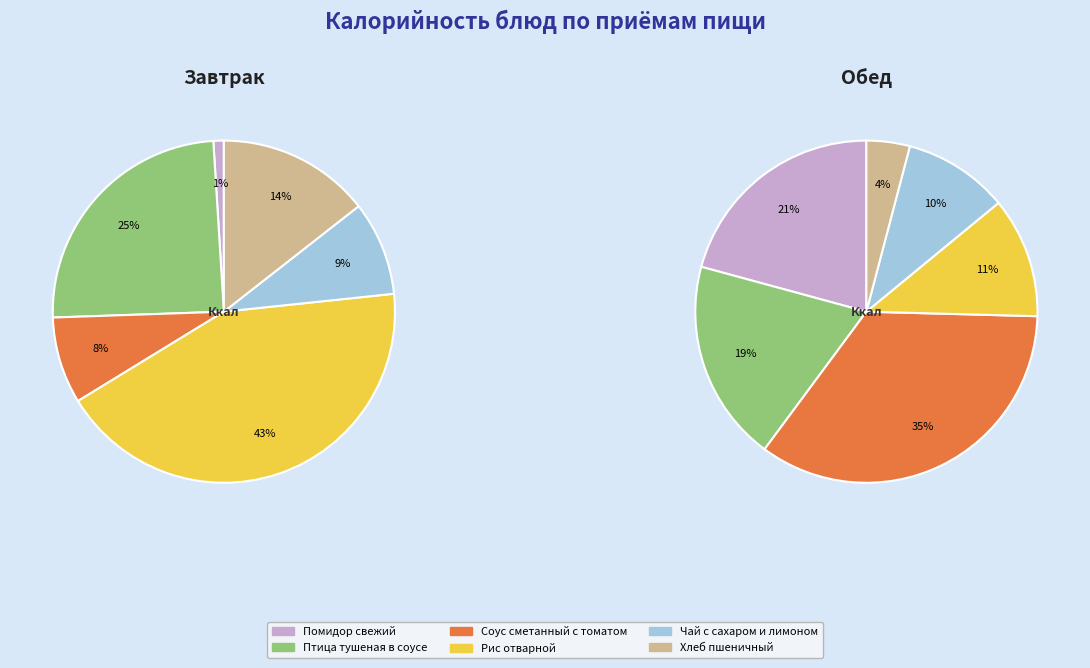

Does Обед represent more than half of the total?

No